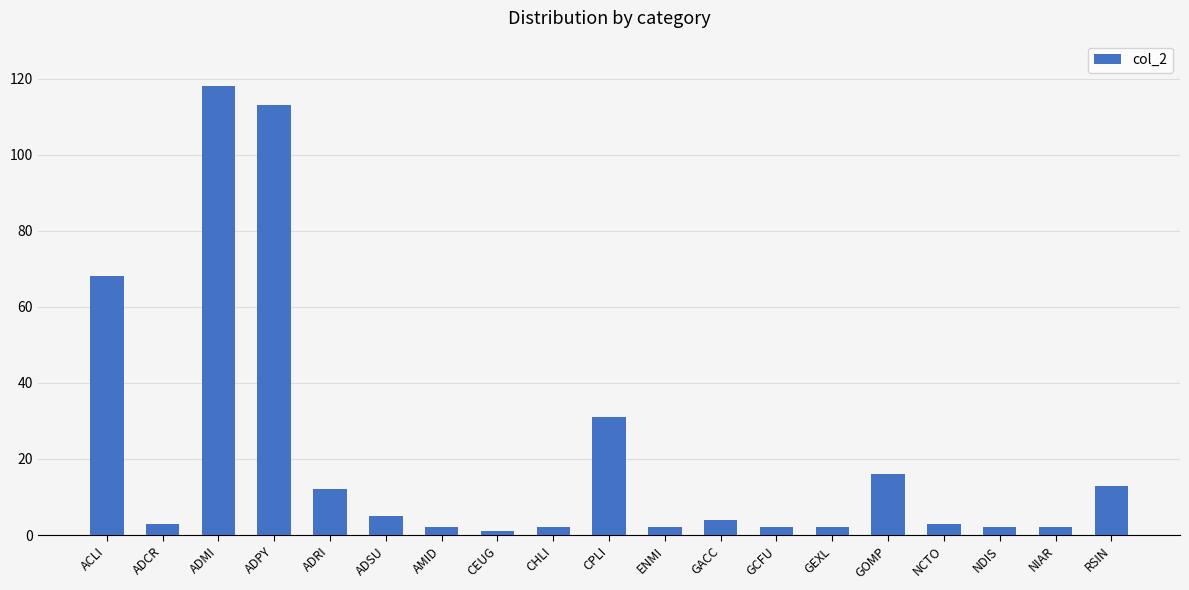

How many categories are shown in the chart?

19